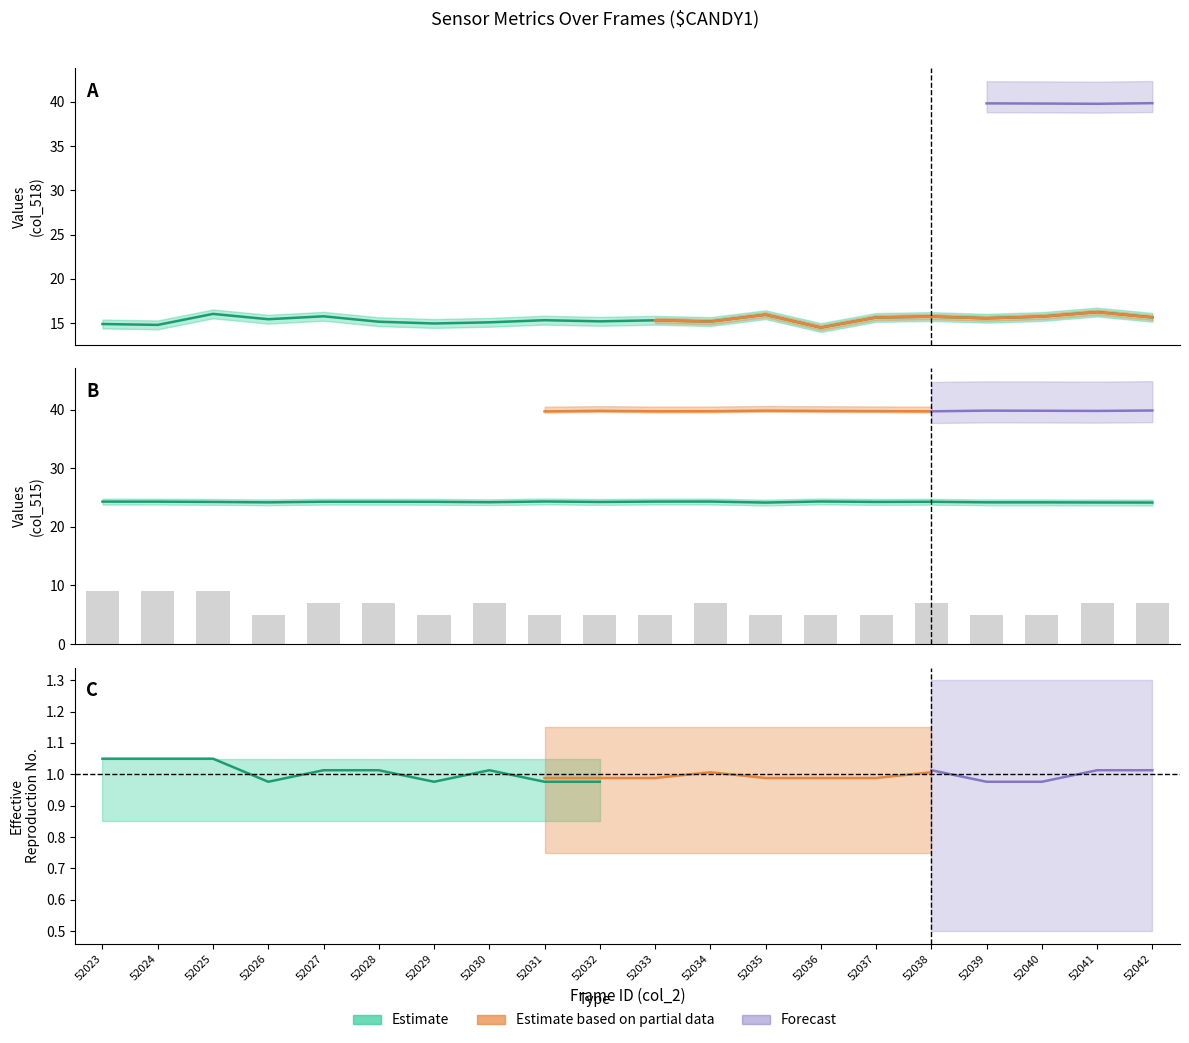

What is the total value across all series at 52037?

44.9